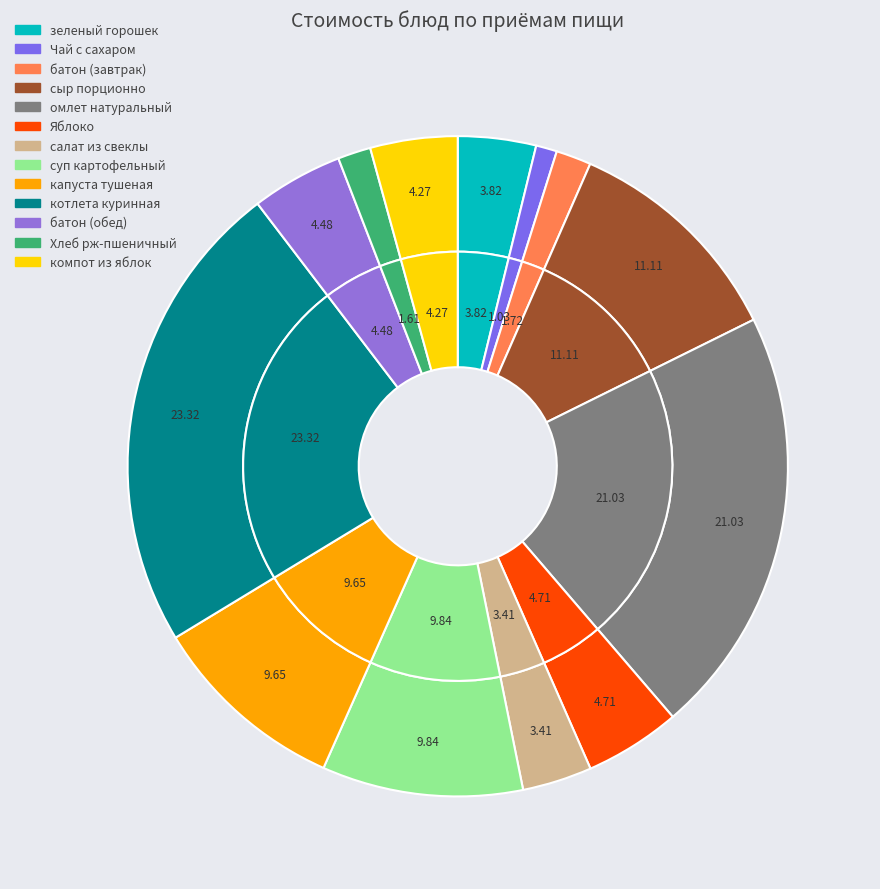

True or false: суп картофельный accounts for 10% of the total.

True